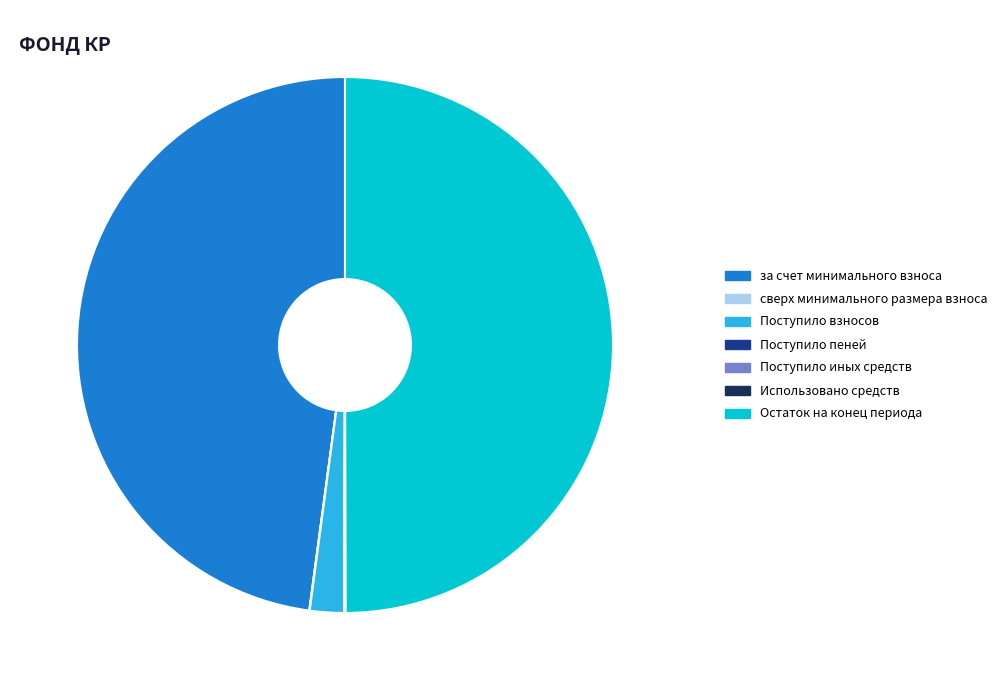

True or false: Остаток на конец периода accounts for 41% of the total.

False